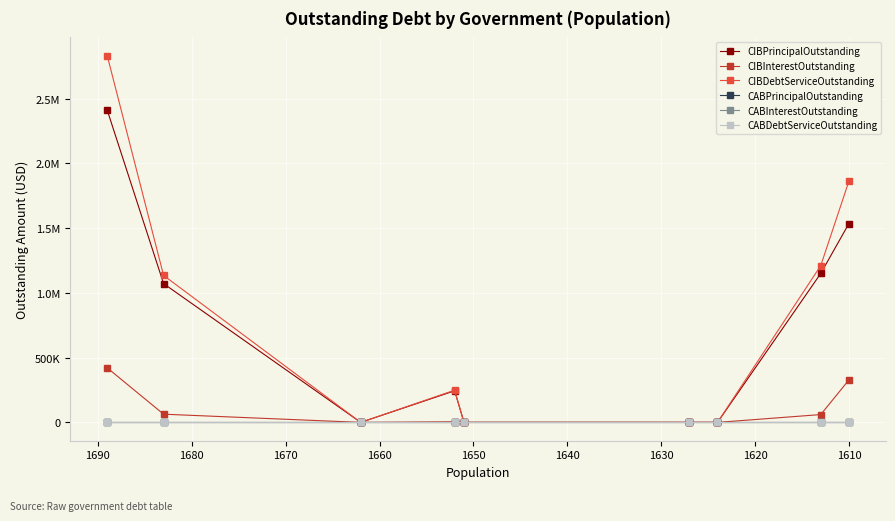

Which series has the widest spread of values?

CIBDebtServiceOutstanding